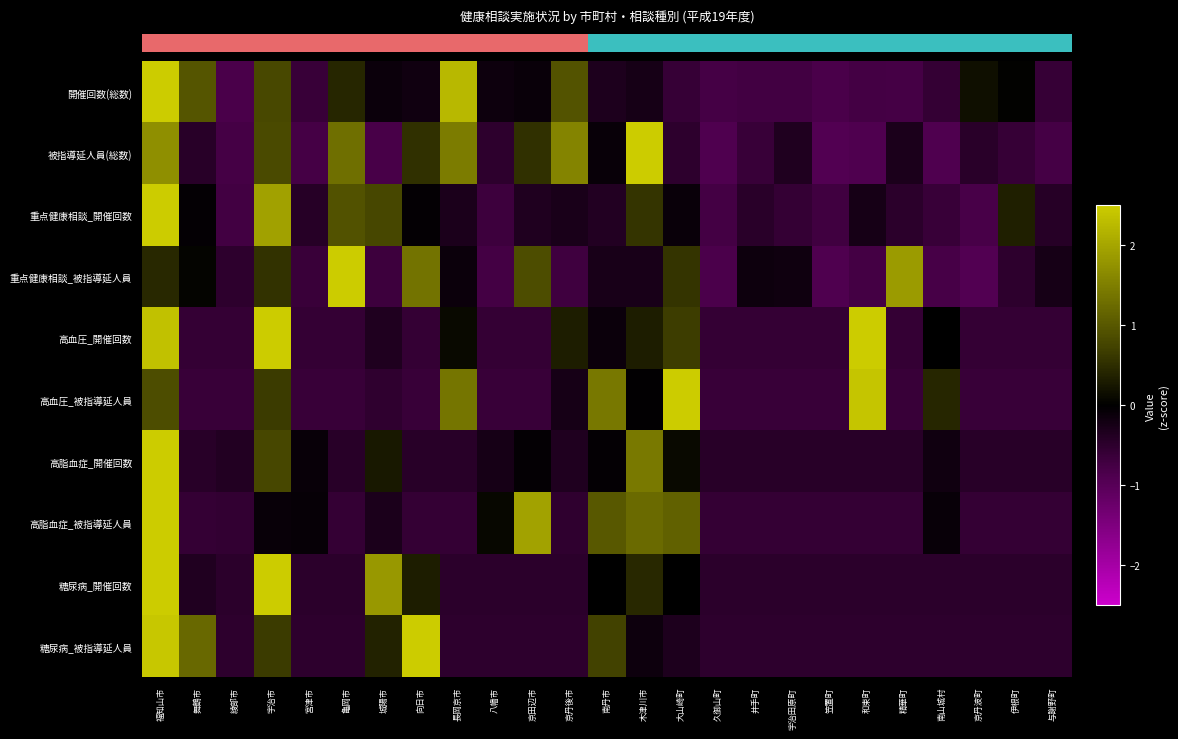

What is the greatest value displayed?

4.4